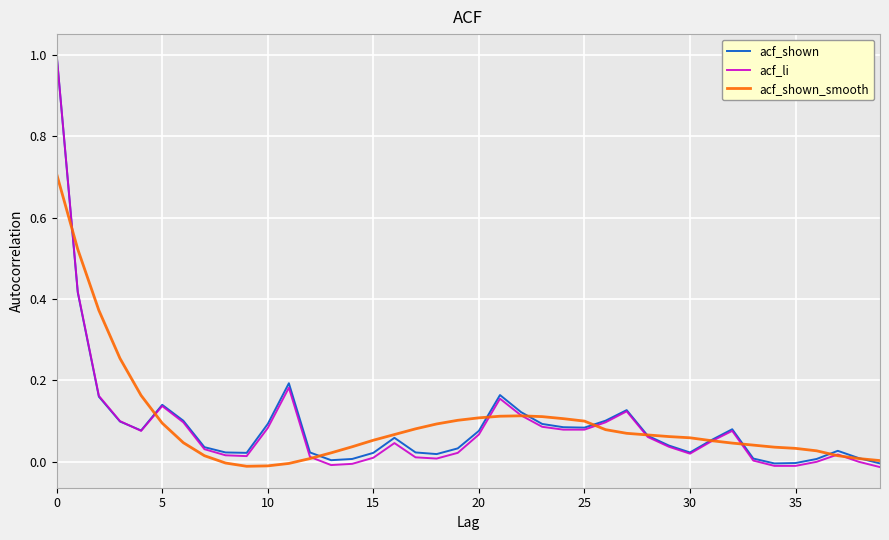

Which series has the largest range (max minus min)?

acf_li